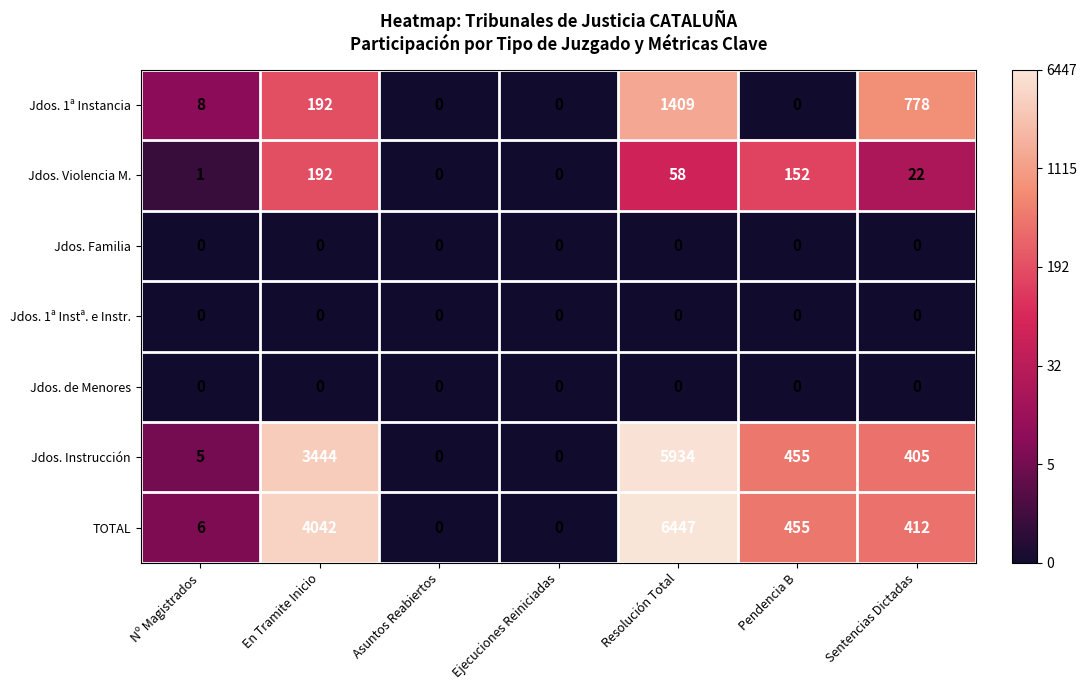

Which label corresponds to the largest value in the chart?

Resolución Total